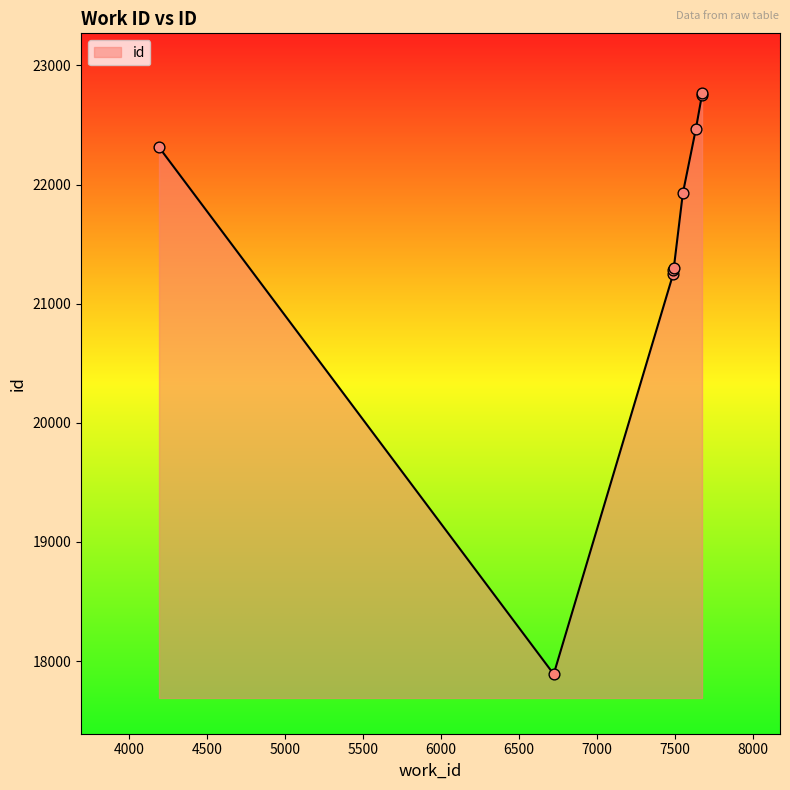

What is the ratio of the value at 7636 to the value at 7675?

1.0